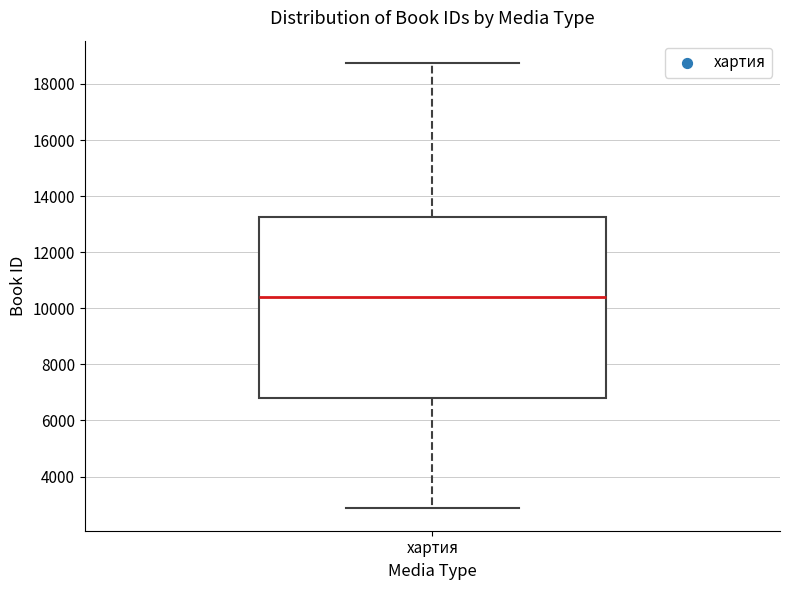

Transcribe this box plot: give where the median line is, the range the box spans, and where the two whiskers end, as read against the y-axis. The values are not printed on the chart, so give them approximately, as read against the axis.

median 10400, box 6800 to 13200, whiskers 2800 to 18800